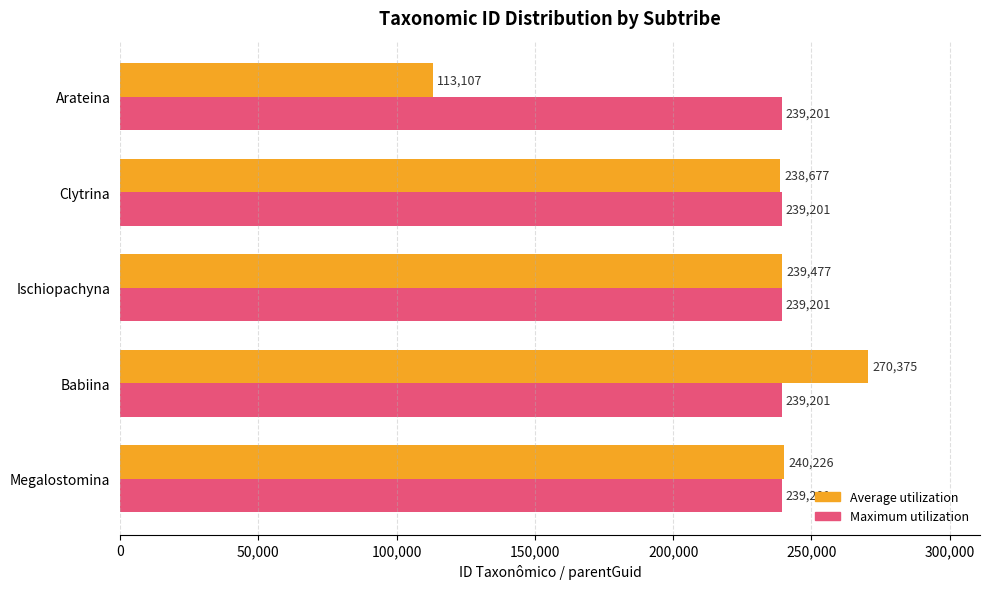

How many data points in Average utilization are less than 239477?

2